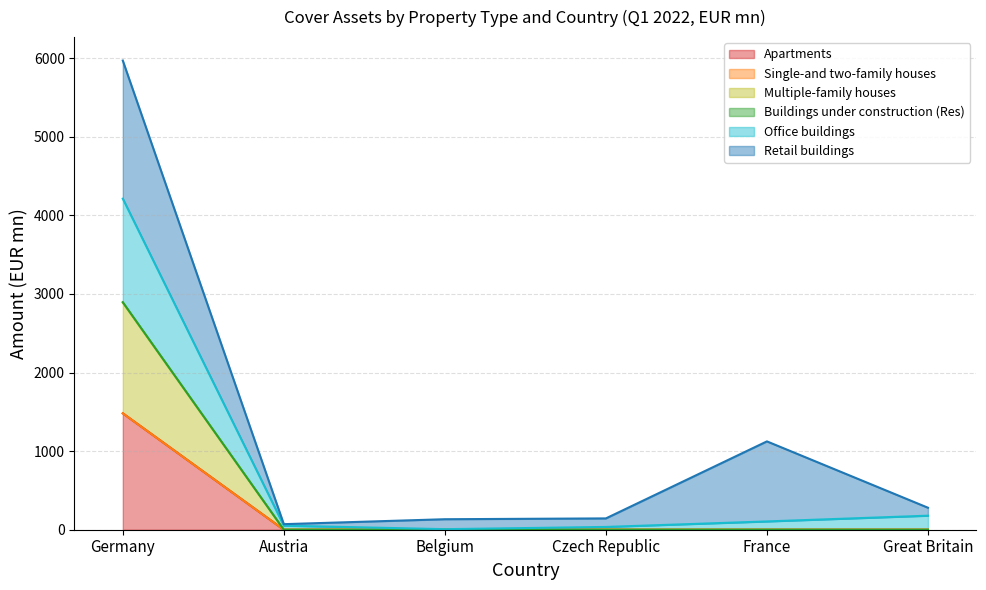

At which category is the sum across all series the highest?

Germany